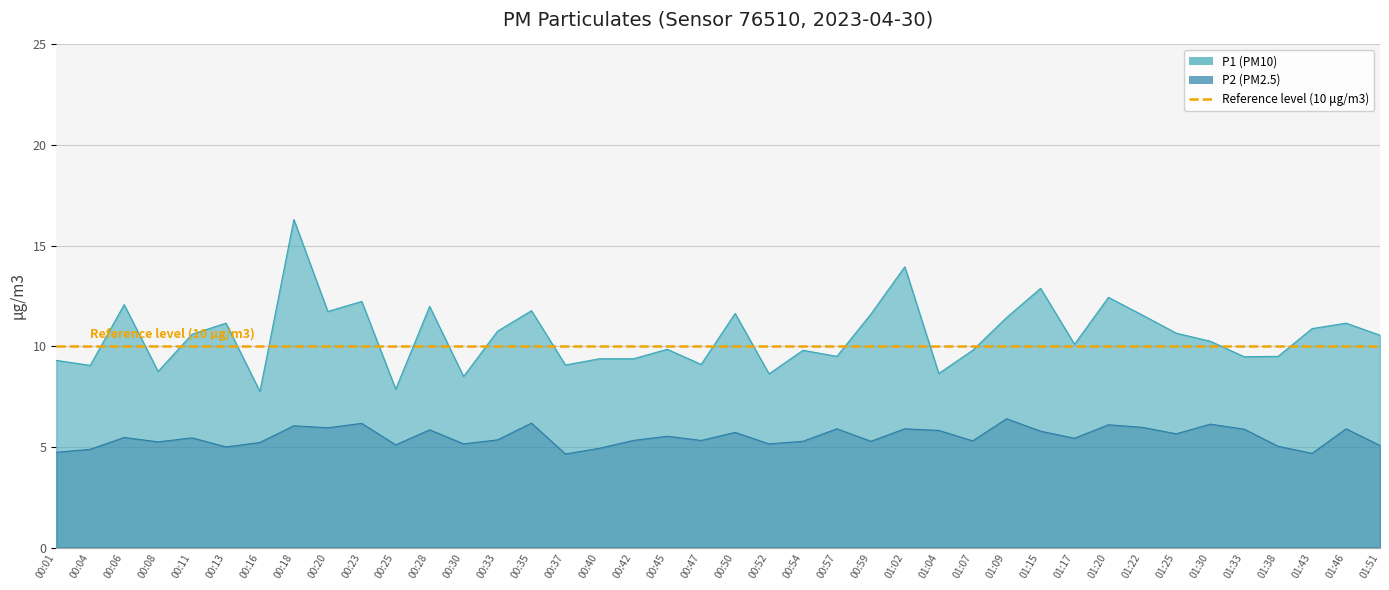

True or false: P1 and P2 cross at least once.

False